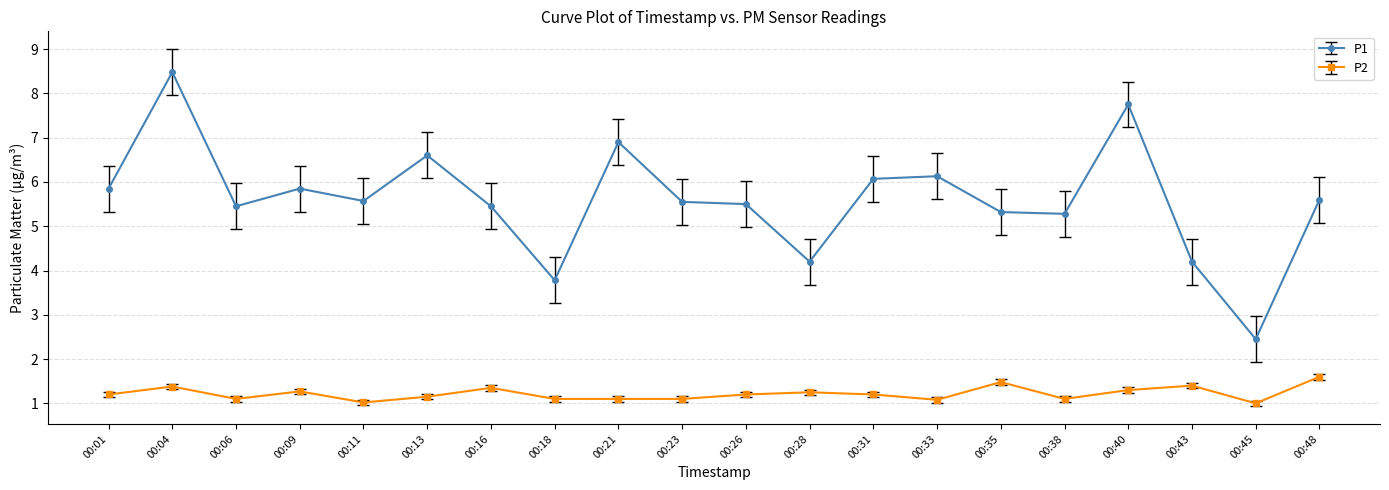

Which series changed the most between 00:09 and 00:38?

P1